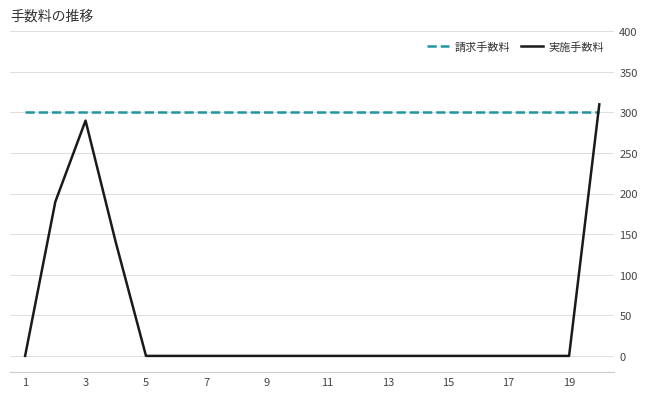

Which series has the largest range (max minus min)?

実施手数料